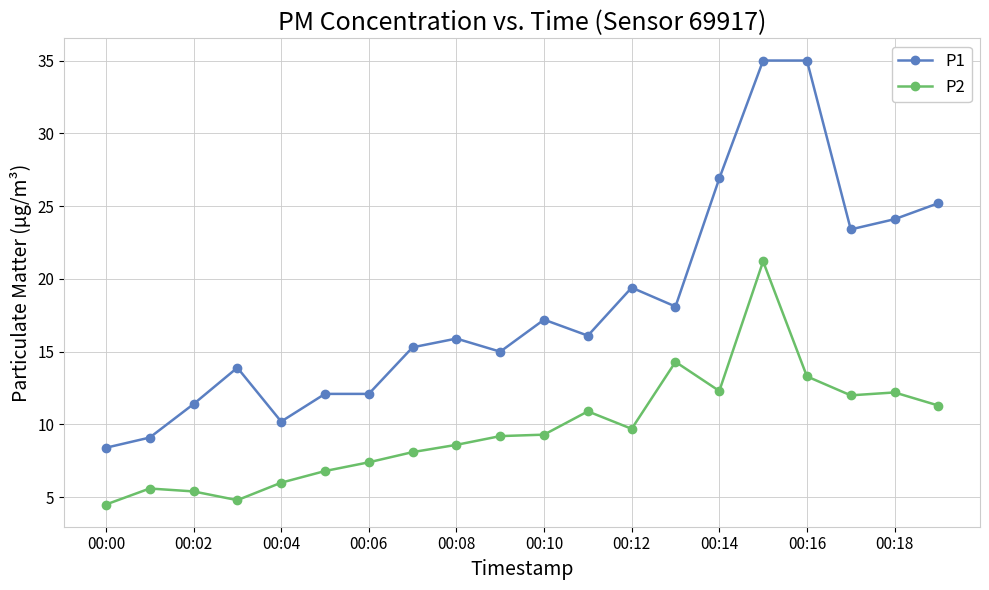

What is the minimum value for P1?

8.4